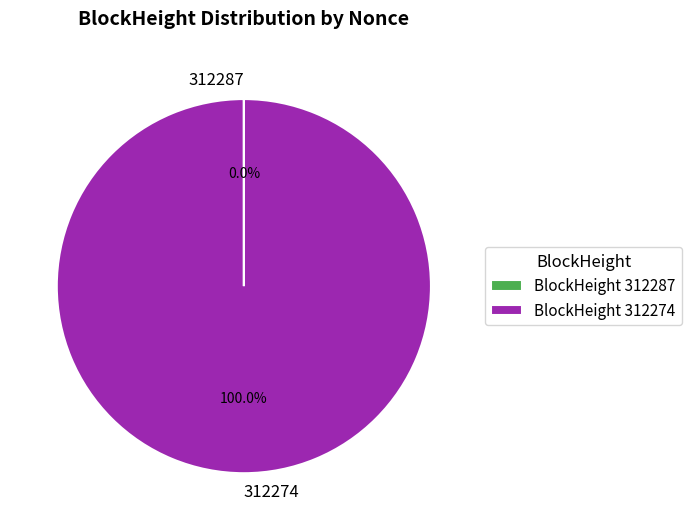

Does 312274 account for over 50% of the chart?

Yes